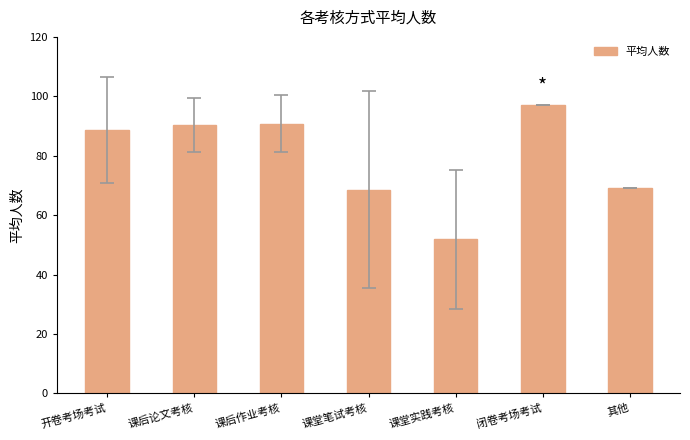

Which label corresponds to the largest value in the chart?

闭卷考场考试